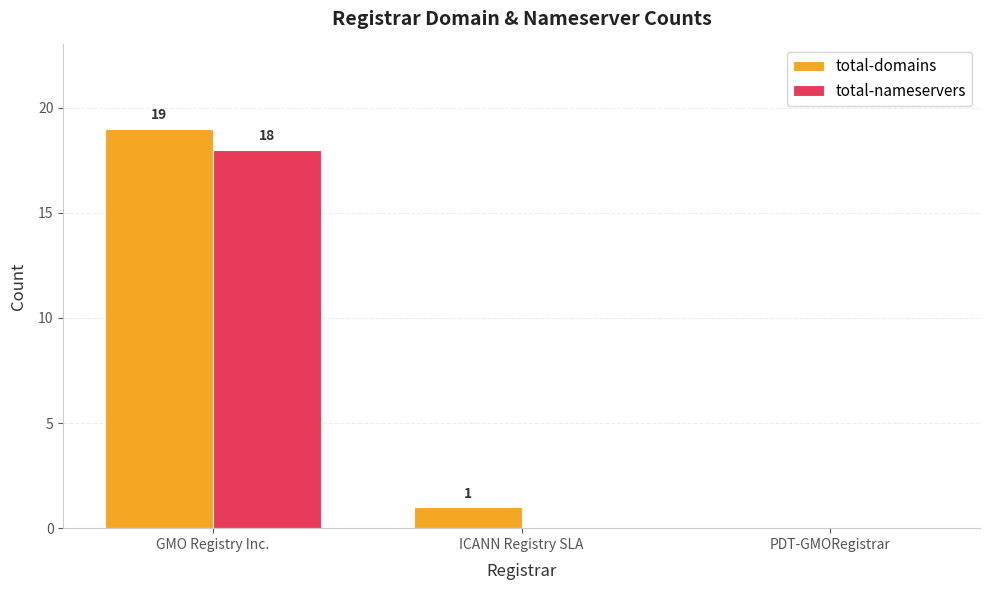

What is the sum of the total-domains values at GMO Registry Inc. and ICANN Registry SLA?

20